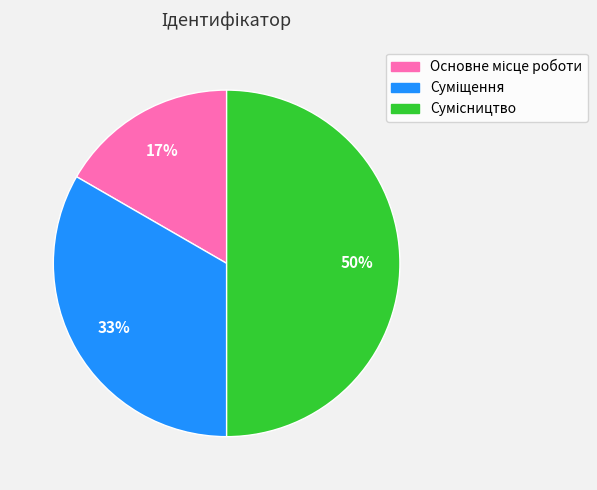

To the nearest percent, what is the difference between the largest and smallest slice percentages?

33%